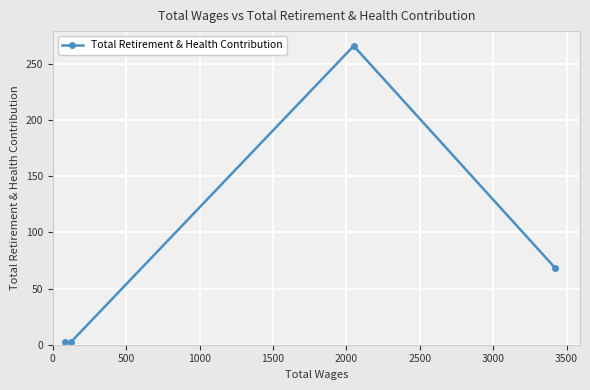

Reading right to left, extract all data points from this chart.

68	266	2	2